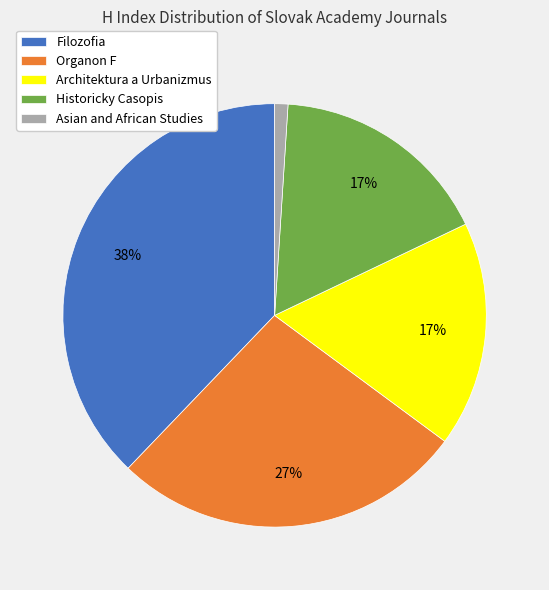

The Historicky Casopis slice represents 17% of the pie. True or false?

True